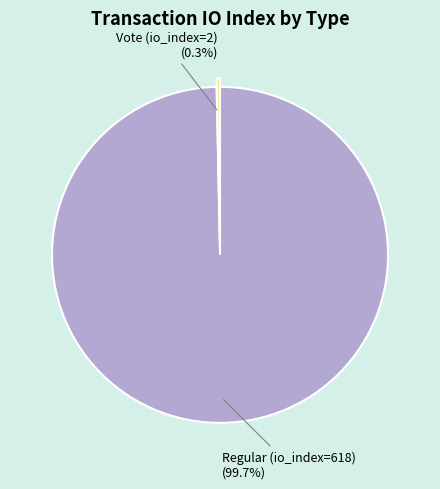

Does any single category account for the majority?

Yes